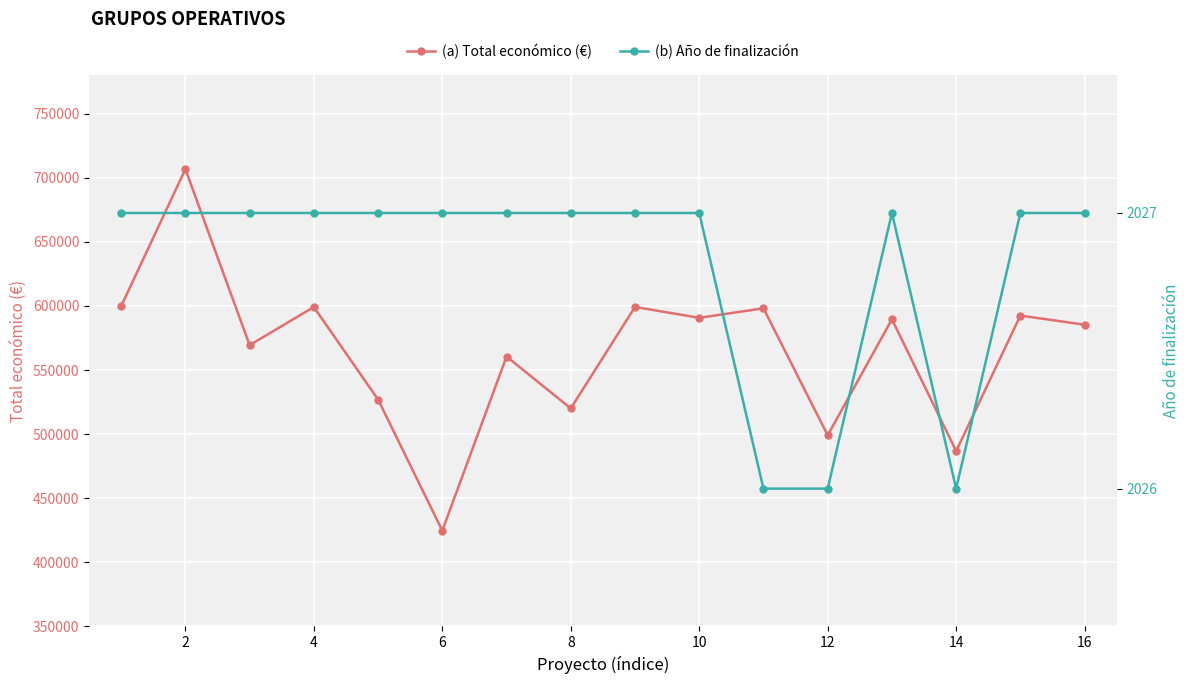

How many values in the (b) Año de finalización series are below 2027?

3